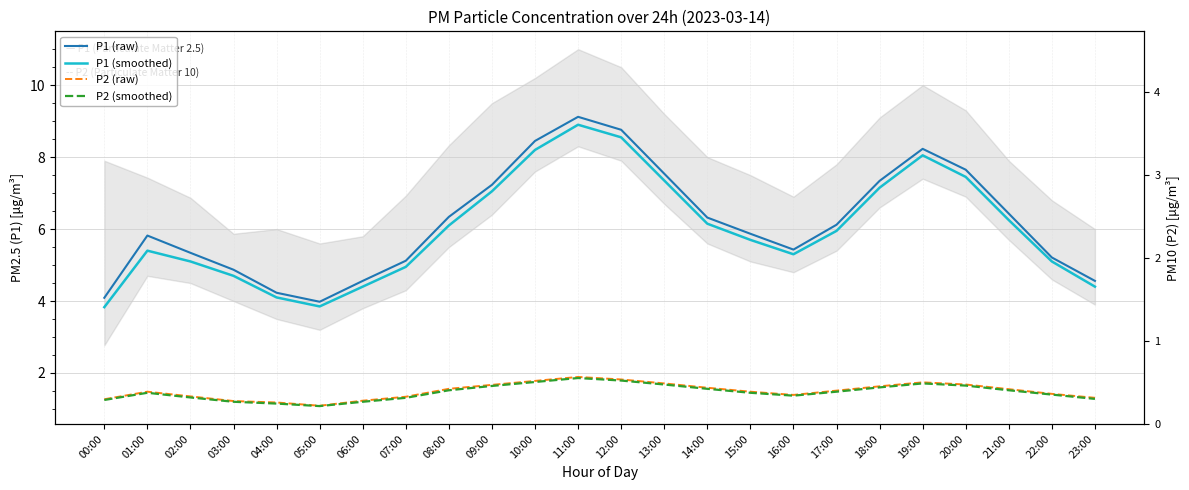

At which label does P1 (raw) reach its minimum?

05:00